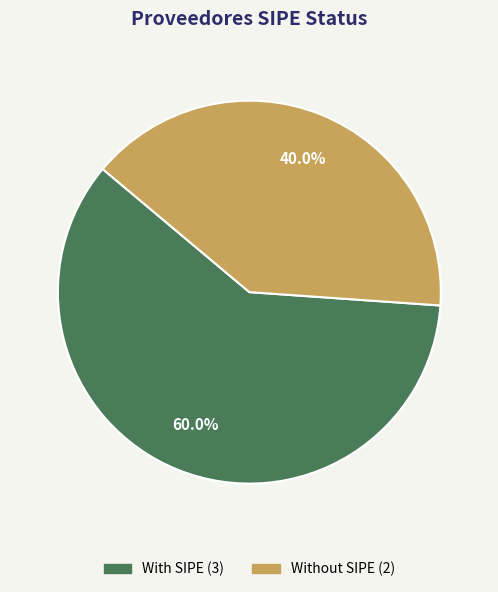

Which category has the biggest portion of the pie?

With SIPE (3)